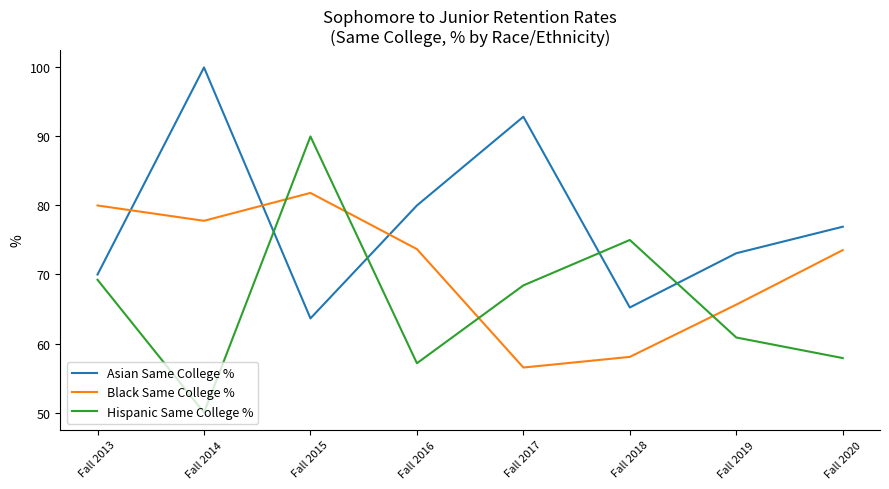

How many interior local peaks does the Asian Same College % series have?

2